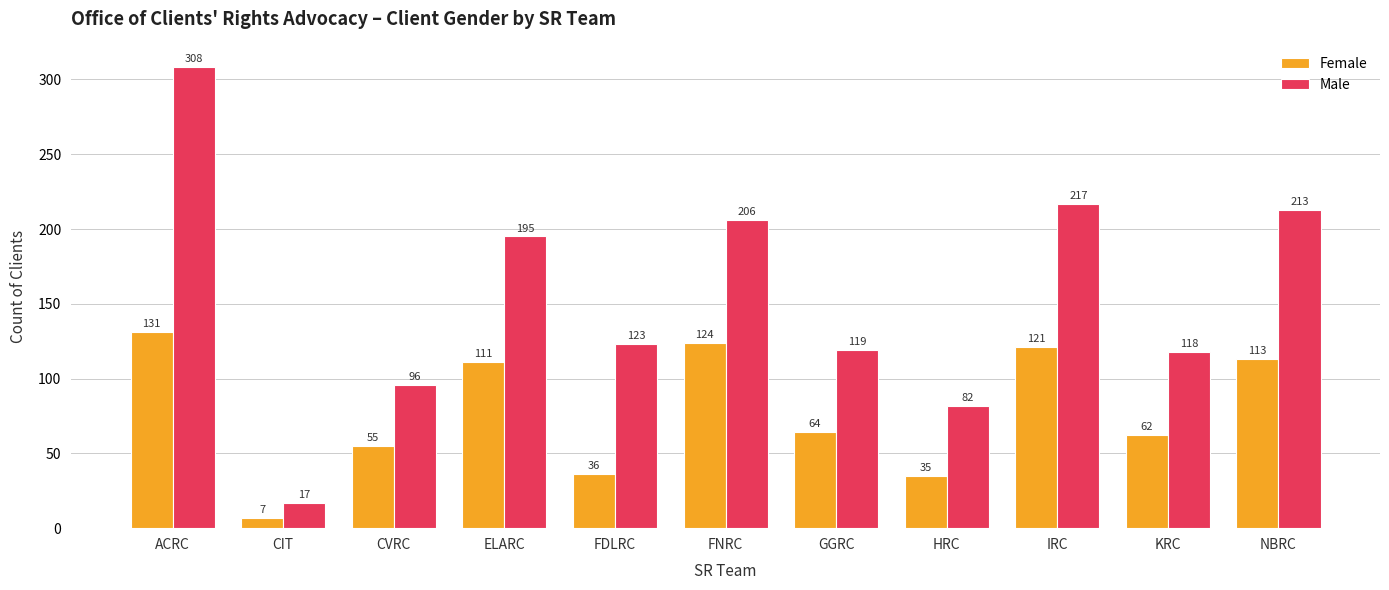

Reading left to right, transcribe all the data shown in this chart.

Female: 131	7	55	111	36	124	64	35	121	62	113
Male: 308	17	96	195	123	206	119	82	217	118	213